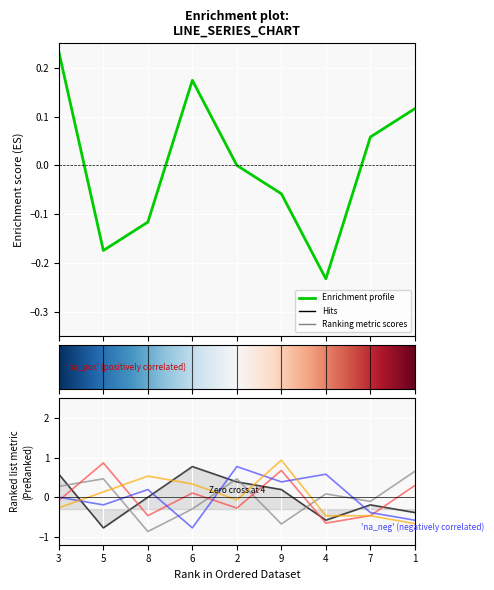

Between 3 and 6, which is larger?

3